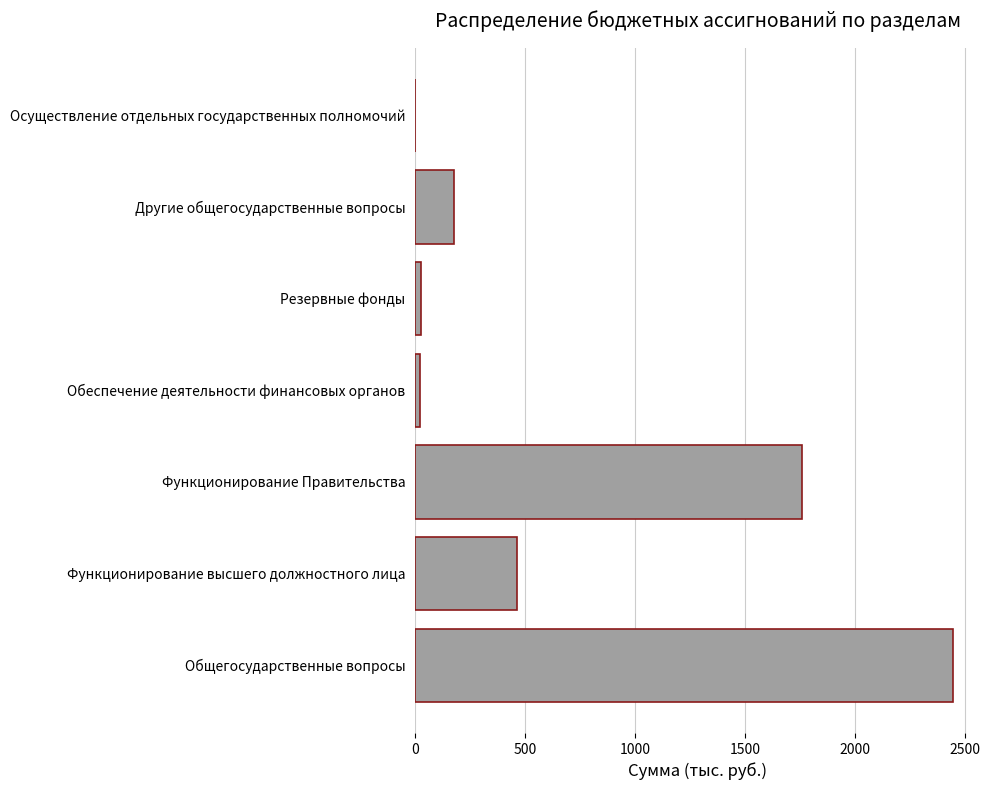

What is the greatest value displayed?

2447.7